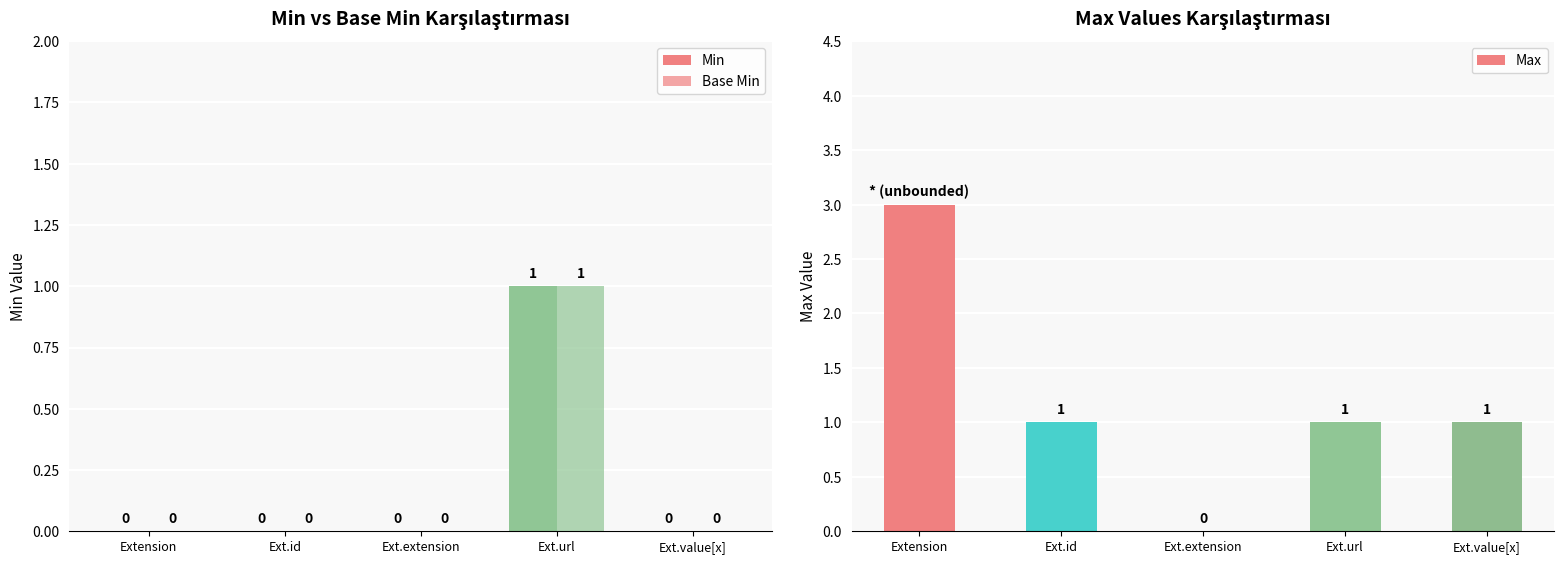

How many bars are there in total?

15